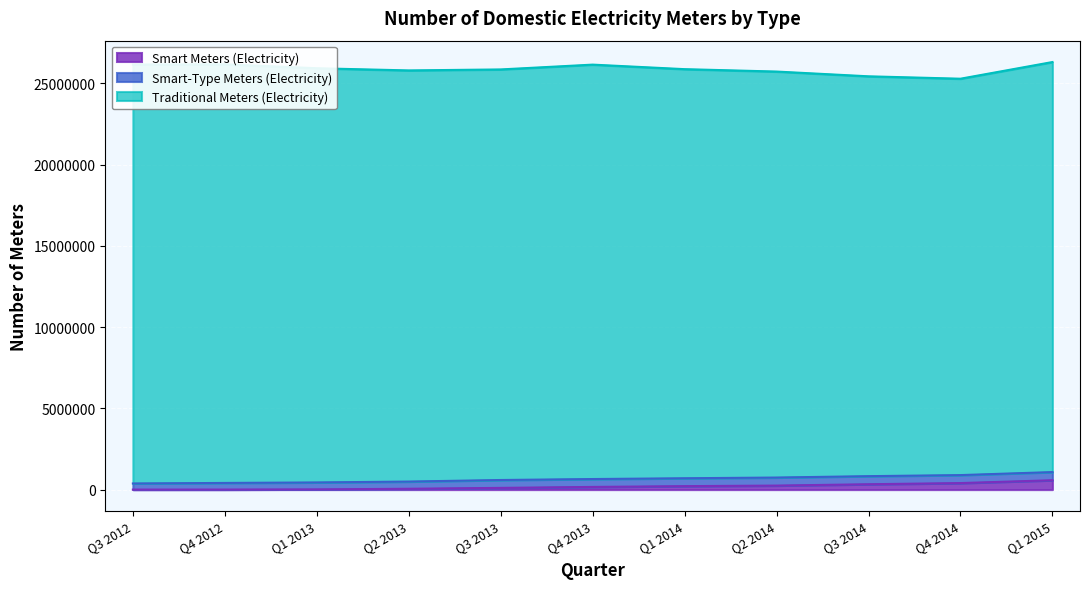

At which label does Traditional Meters (Electricity) reach its minimum?

Q4 2014